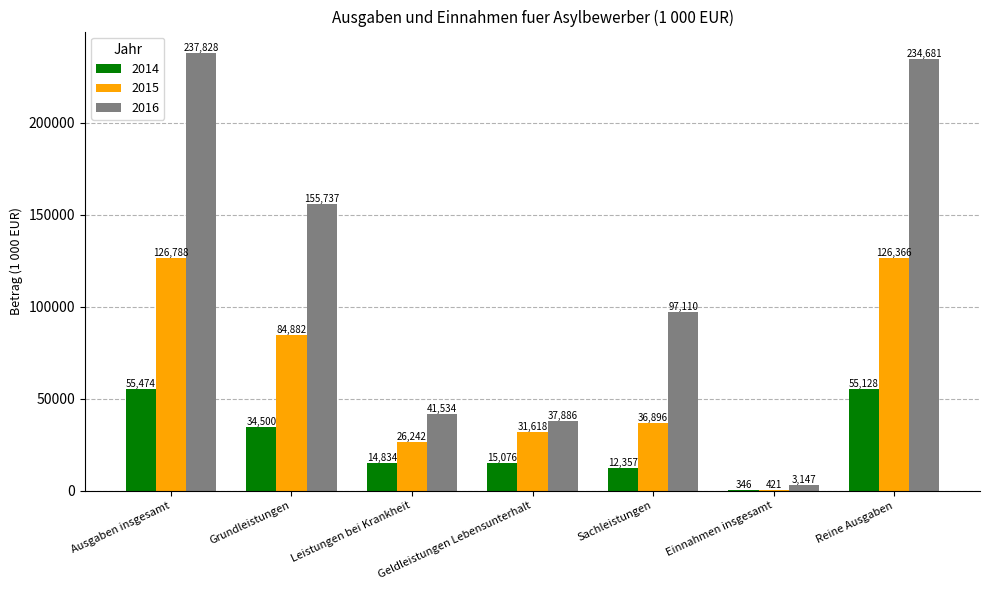

Is it true that 2014 equals 25352 at Ausgaben insgesamt?

False